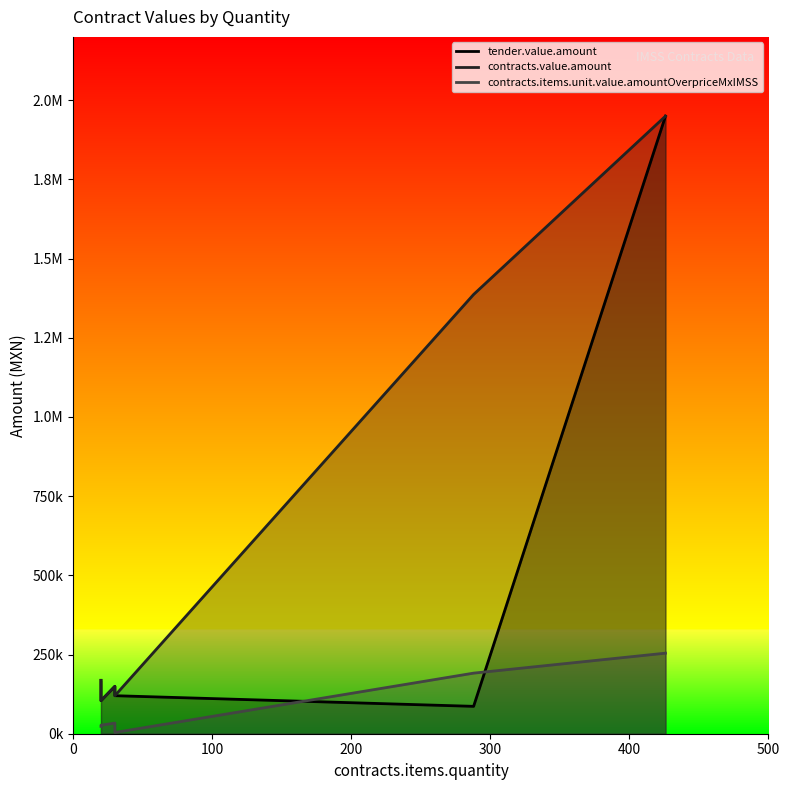

What is the maximum value for contracts.value.amount?

1949811.8